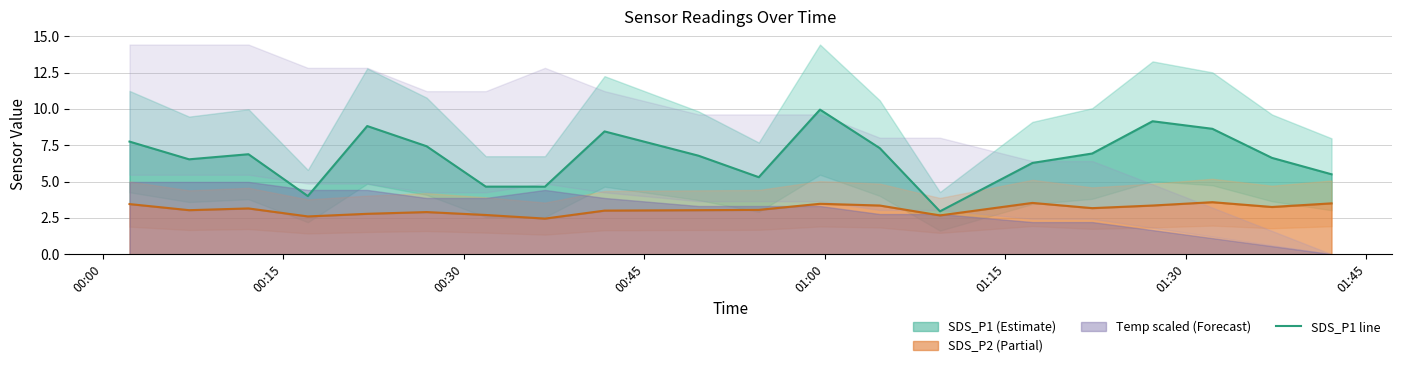

Which series has the largest total across all categories?

SDS_P1 line